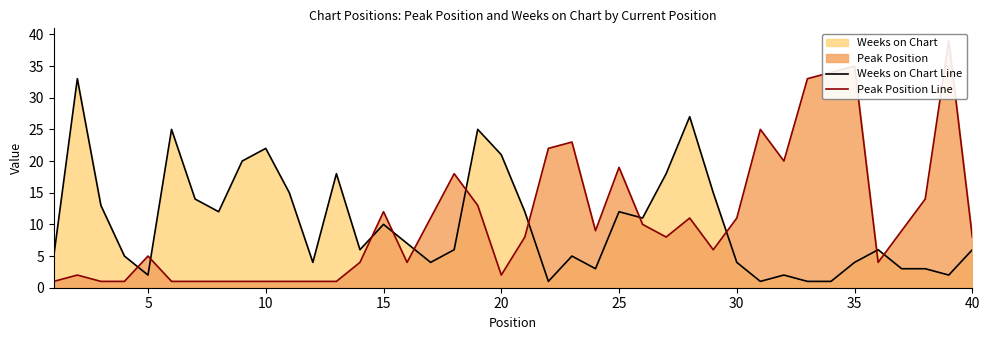

Reading left to right, transcribe all the data shown in this chart.

Weeks on Chart Line: 5	33	13	5	2	25	14	12	20	22	15	4	18	6	10	7	4	6	25	21	12	1	5	3	12	11	18	27	15	4	1	2	1	1	4	6	3	3	2	6
Peak Position Line: 1	2	1	1	5	1	1	1	1	1	1	1	1	4	12	4	11	18	13	2	8	22	23	9	19	10	8	11	6	11	25	20	33	34	35	4	9	14	39	8